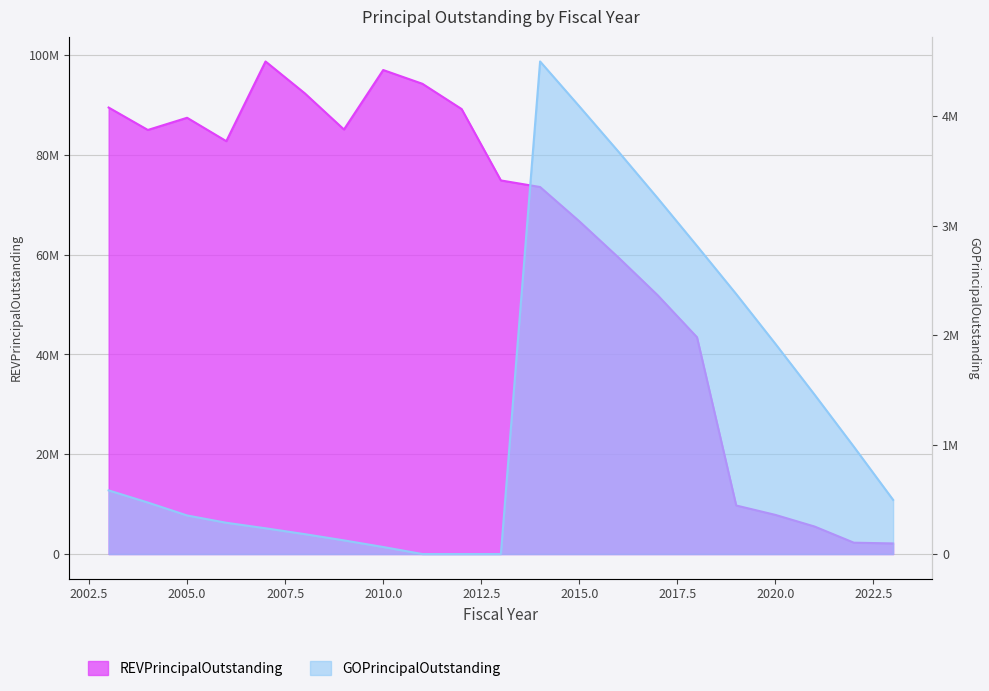

What is the difference between the second highest and minimum values in the GOPrincipalOutstanding series?

4090000.0